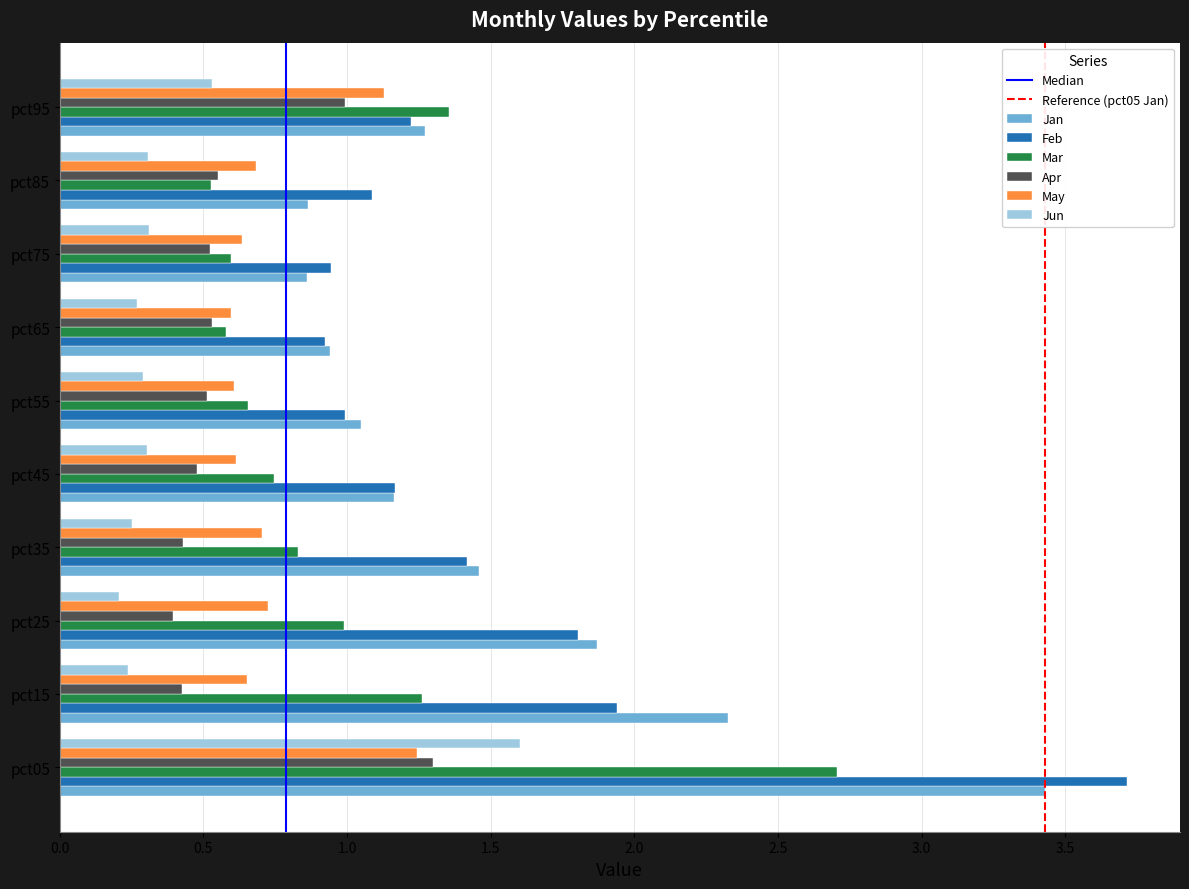

What is the difference between the highest and lowest values at pct15?

2.1